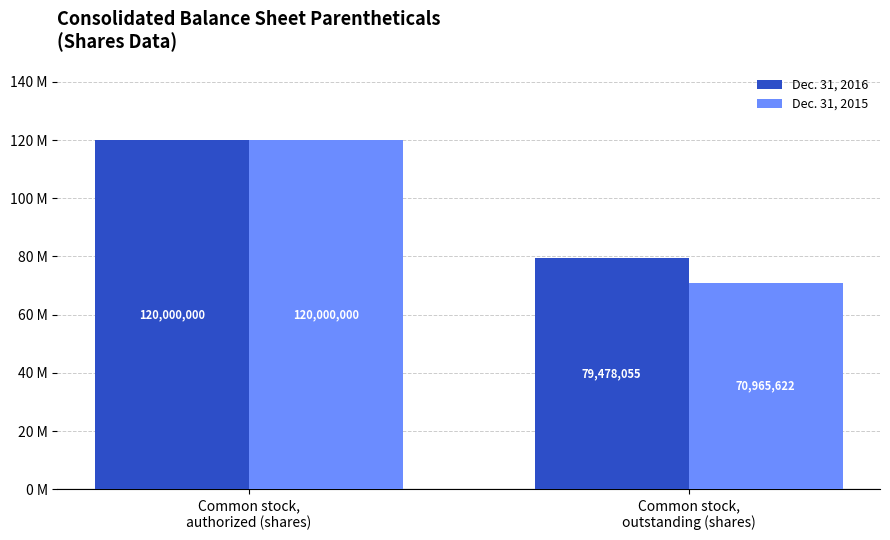

Which has a higher value, Common stock,
outstanding (shares) or Common stock,
authorized (shares)?

Common stock,
authorized (shares)